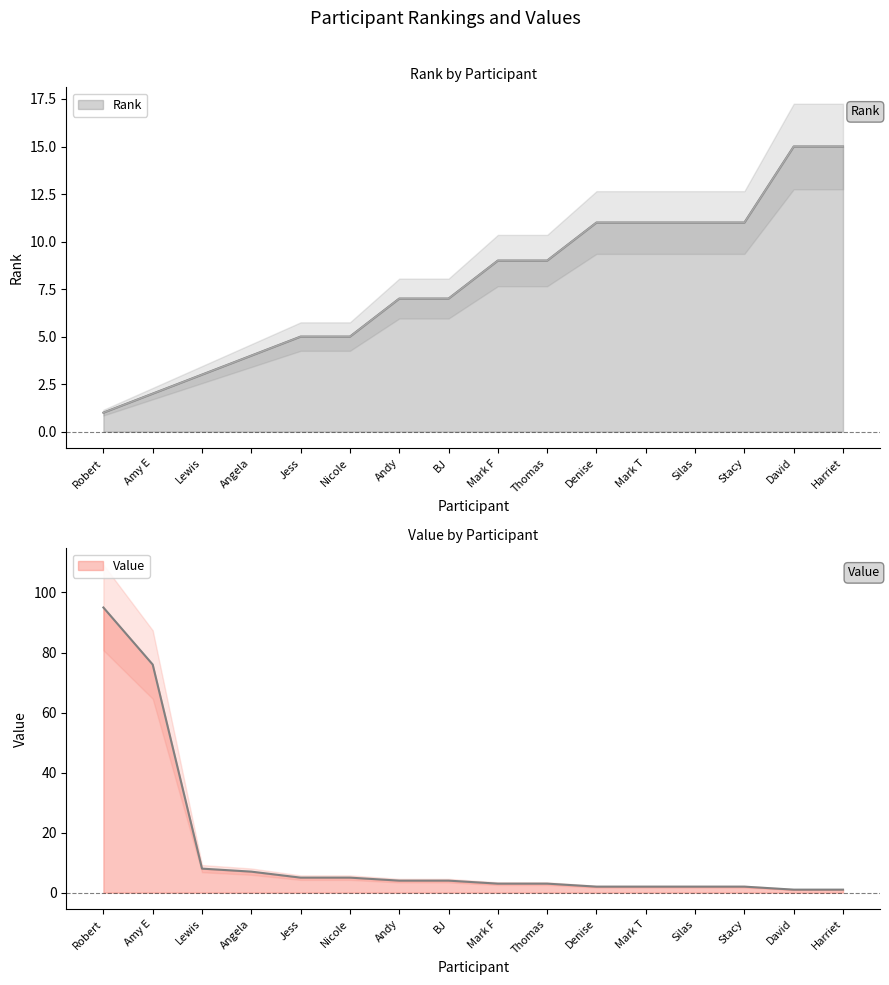

Read the Value value at BJ.

4